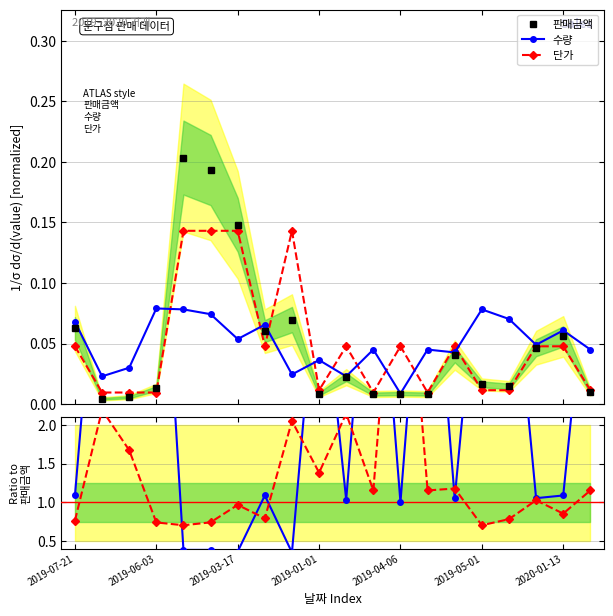

True or false: 단가 has more than 2 interior local peaks.

True